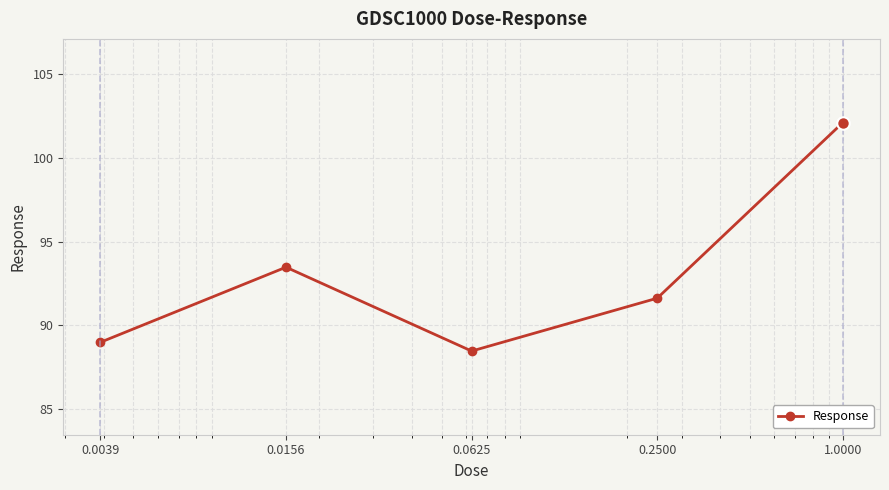

What is the smallest value displayed?

88.5